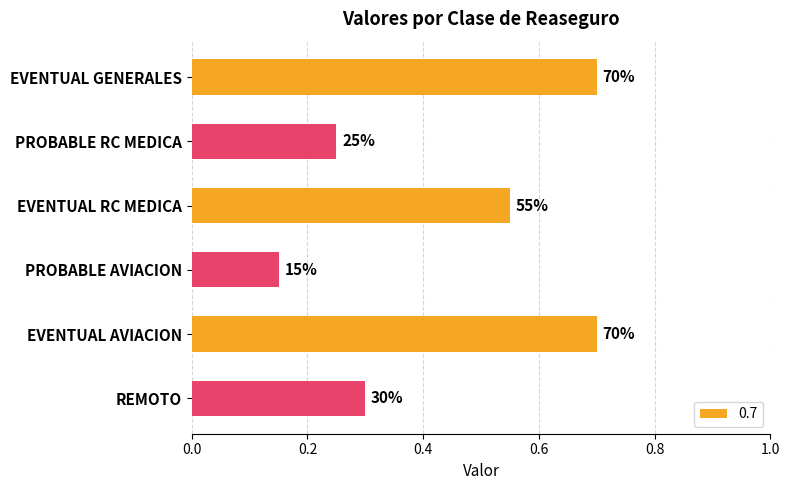

What is the smallest value displayed?

0.1